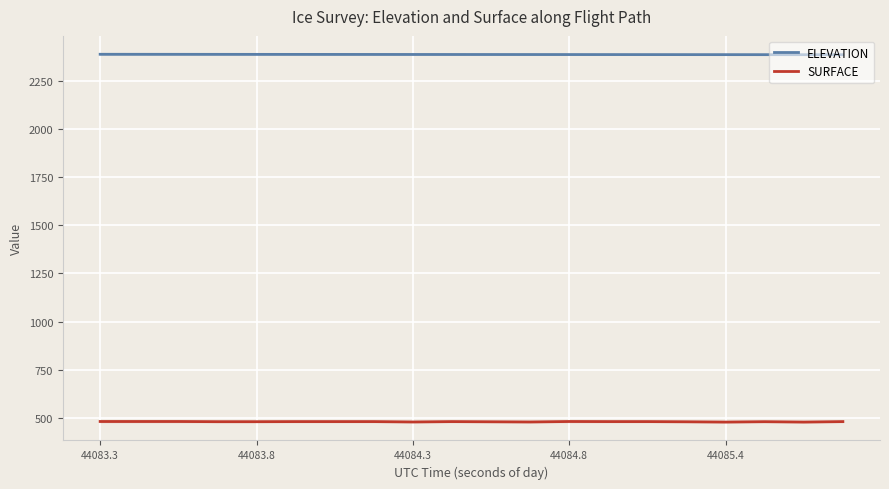

Rank the series by their average value, from highest to lowest.

ELEVATION, SURFACE